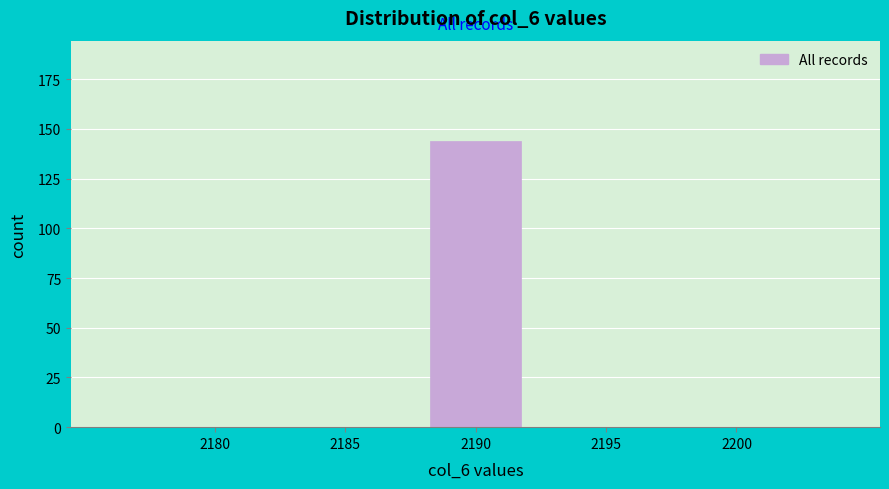

Reading left to right, transcribe all the data shown in this chart.

2180=0	2185=0	2190=144	2195=0	2200=0